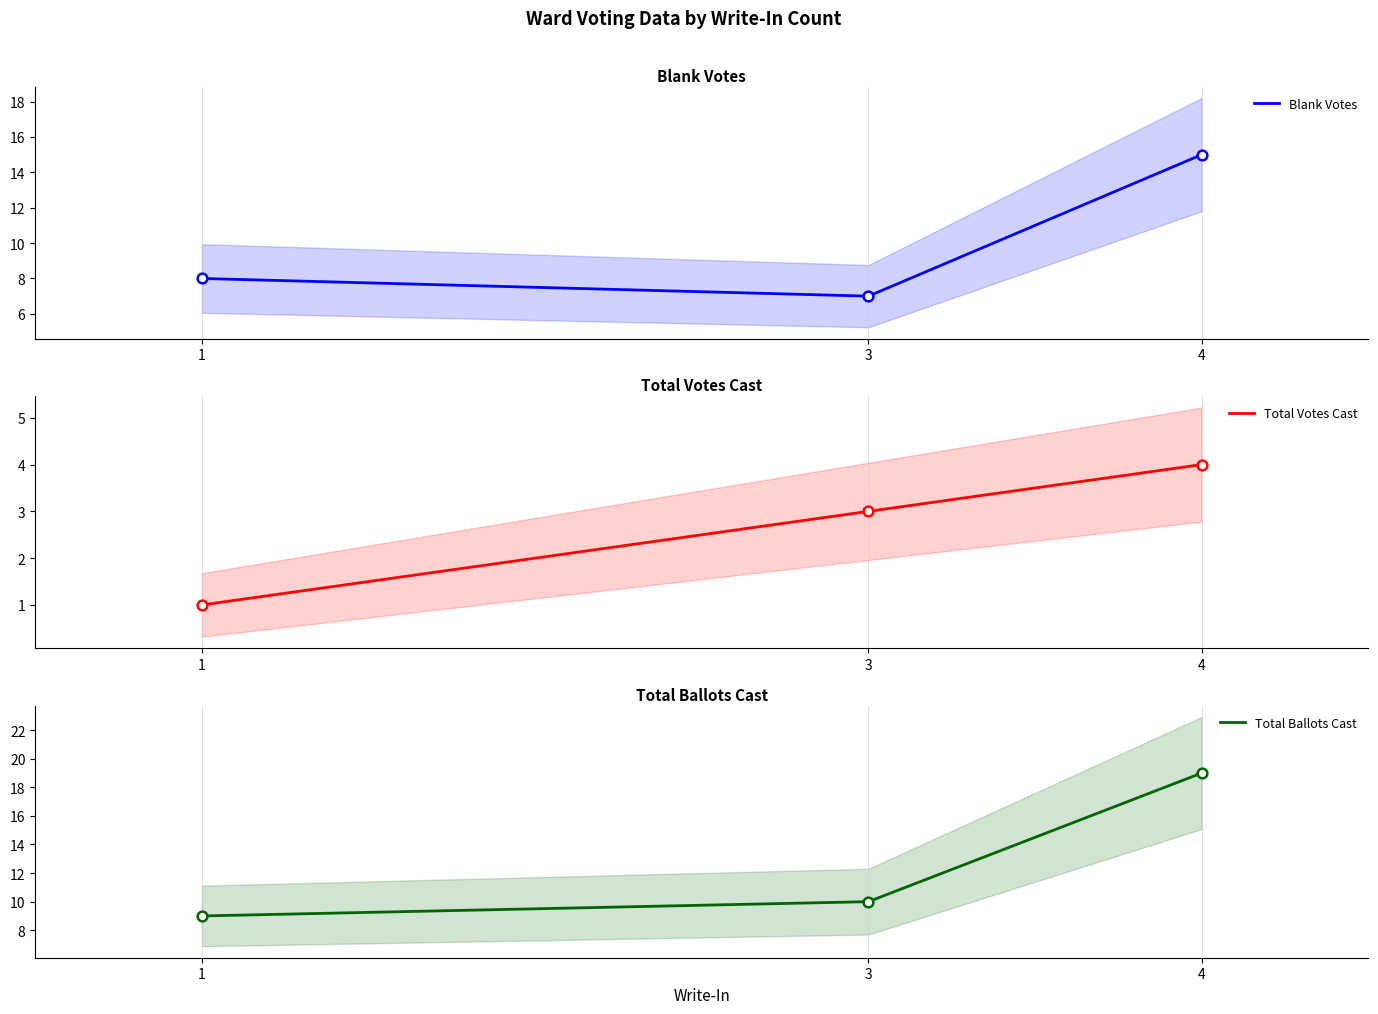

The value of Total Ballots Cast at 1 is 9. True or false?

True